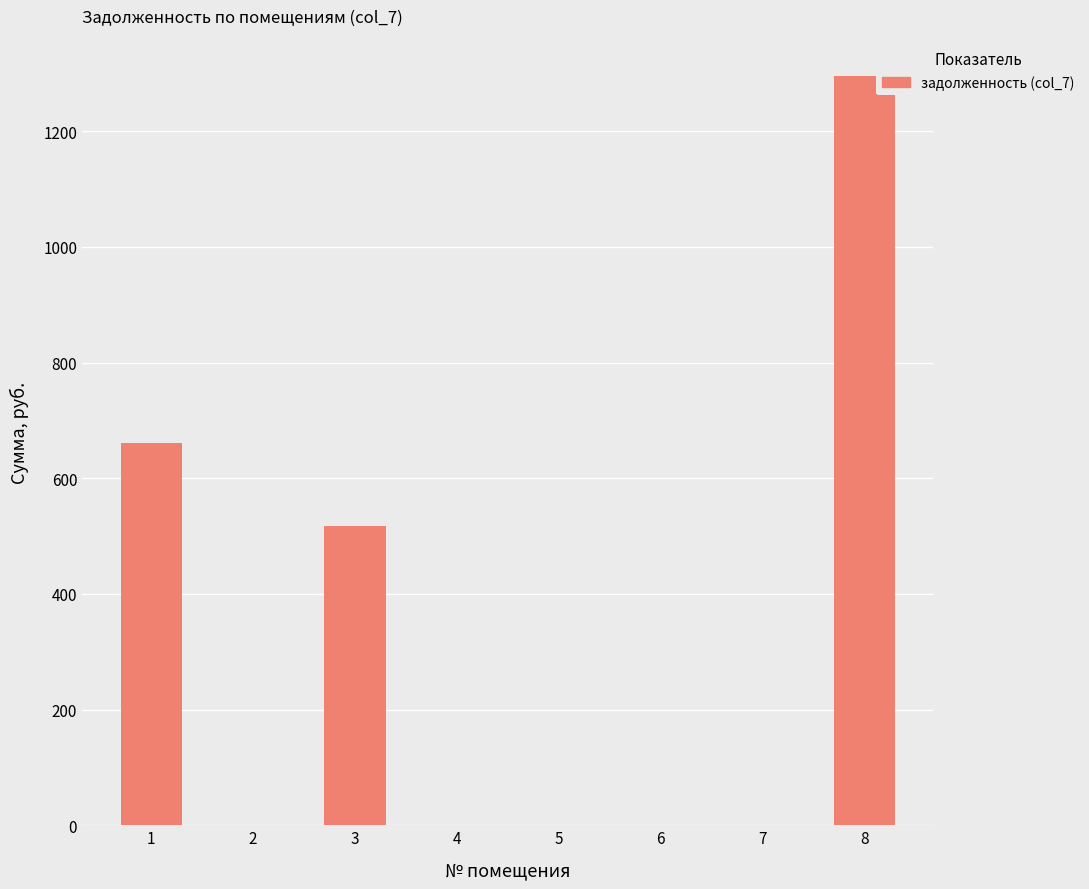

Count the number of categories in the chart.

8